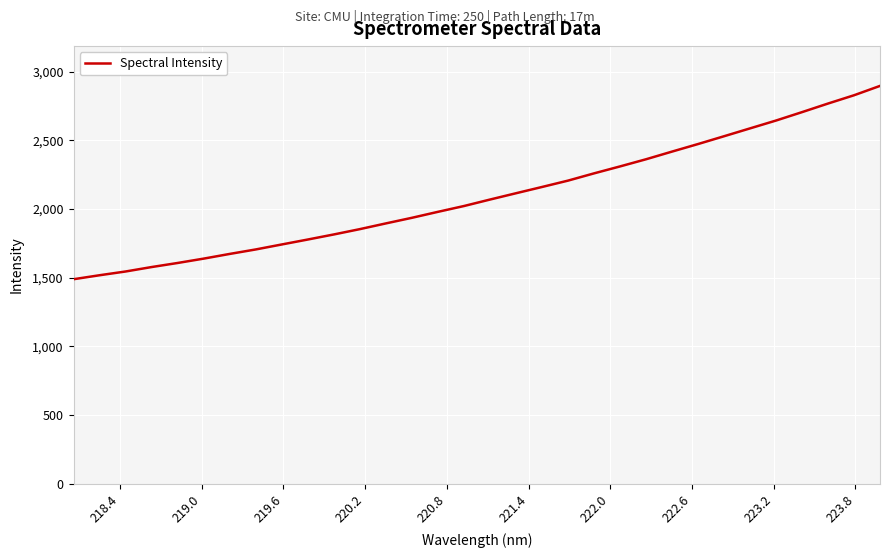

True or false: there are more than 1 points higher than both neighbors.

False